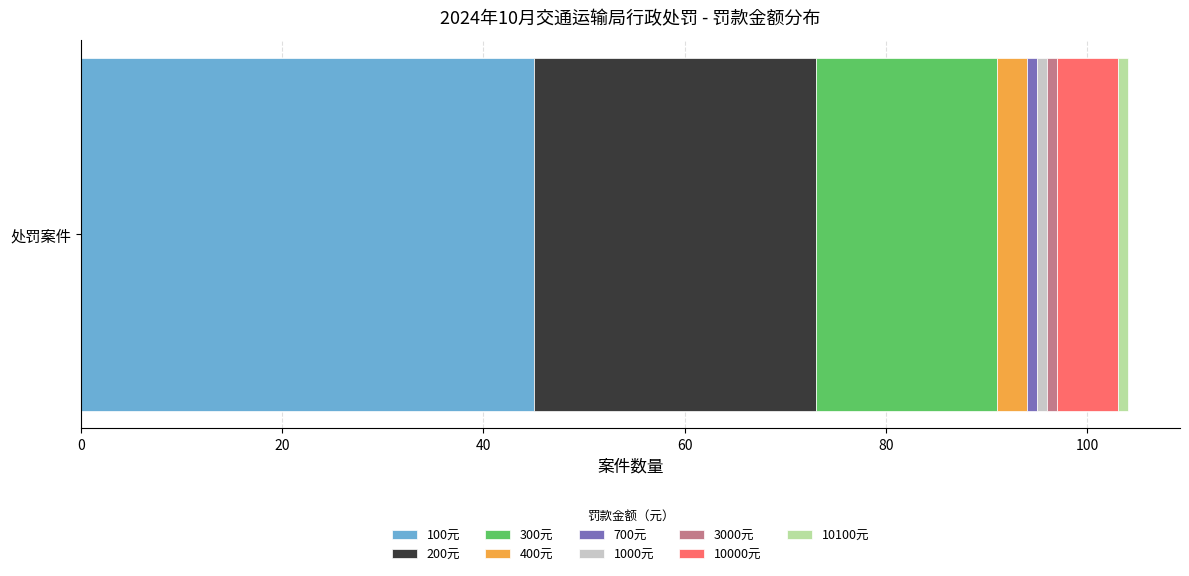

What is the minimum value for 100元?

45